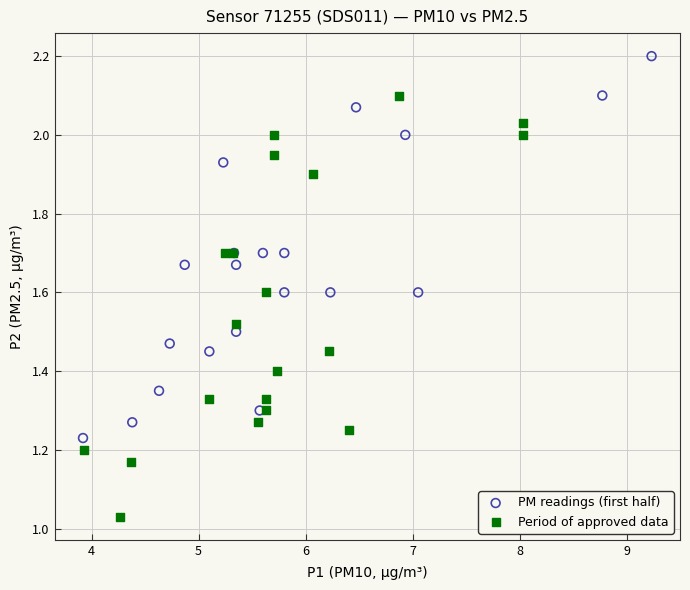

Which series contains the lowest Y value?

Period of approved data